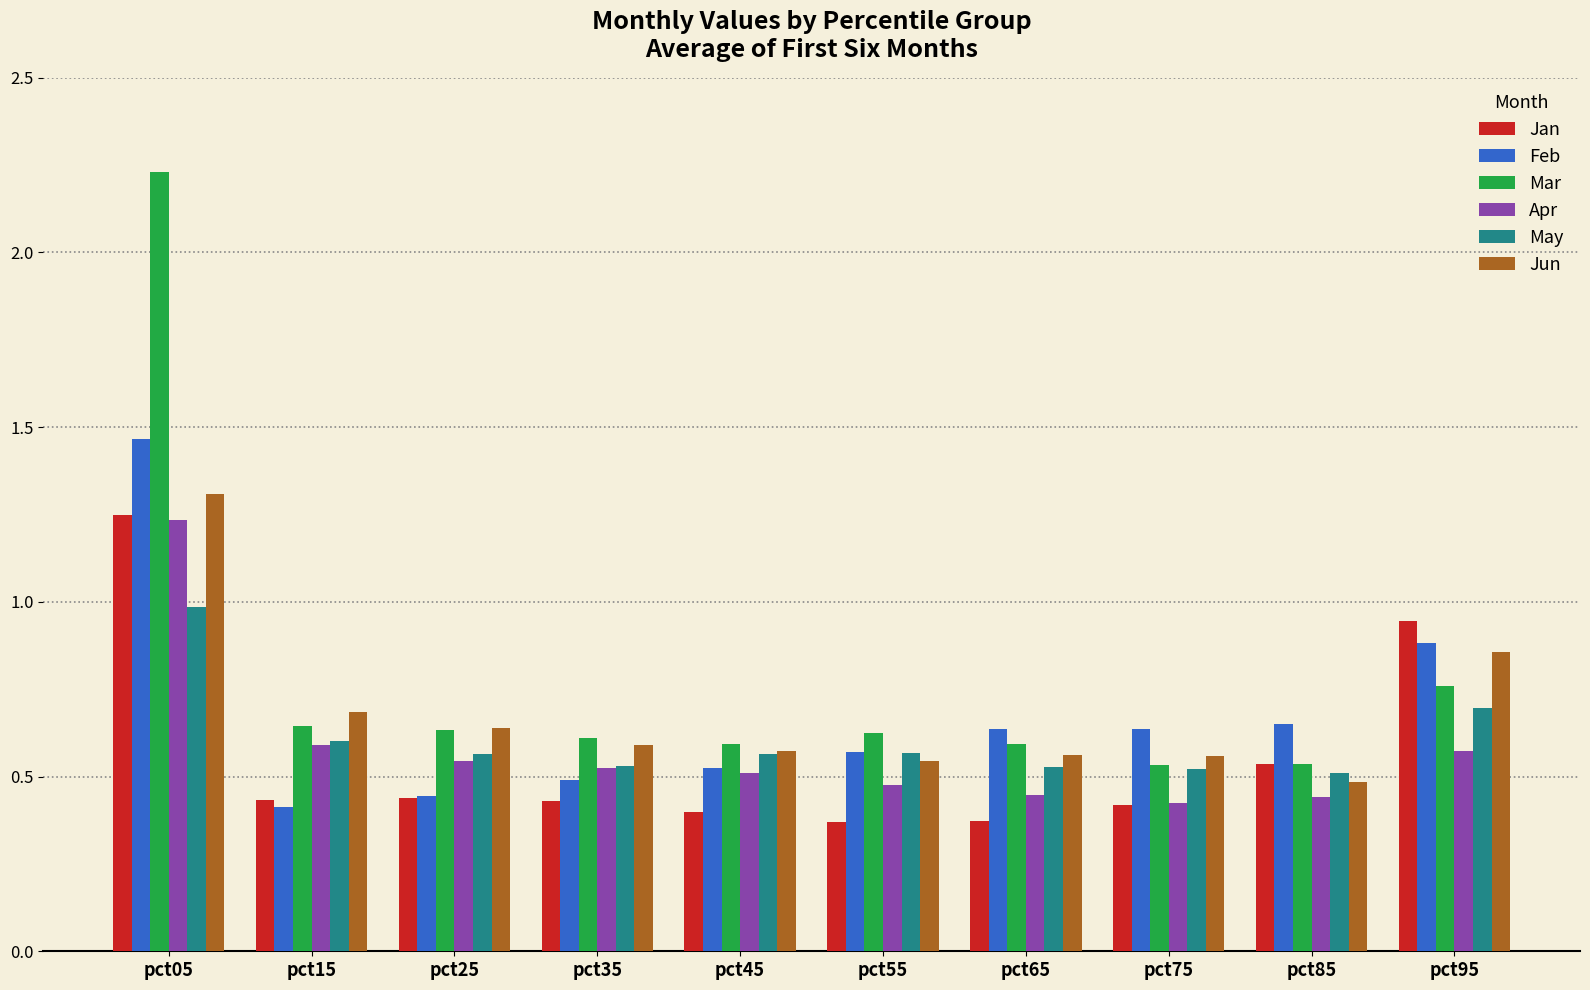

At how many categories does at least one series exceed 0?

10